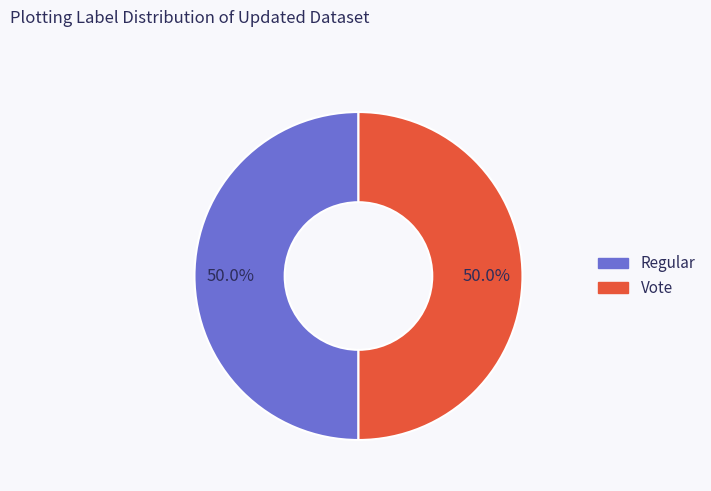

What percentage is the Vote slice, to the nearest percent?

50%